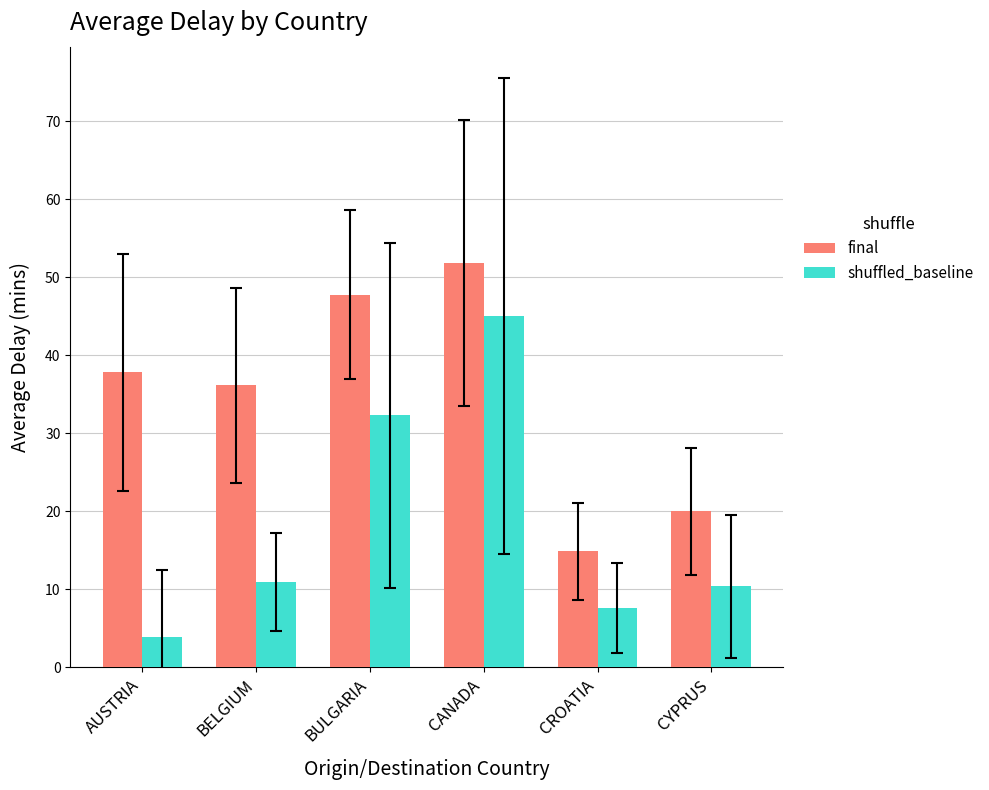

The value of final at AUSTRIA is 54.1. True or false?

False